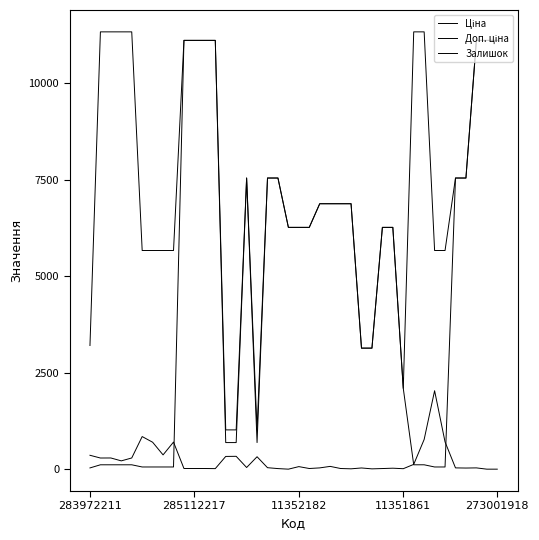

Is this an area chart (filled region under the line)?

No